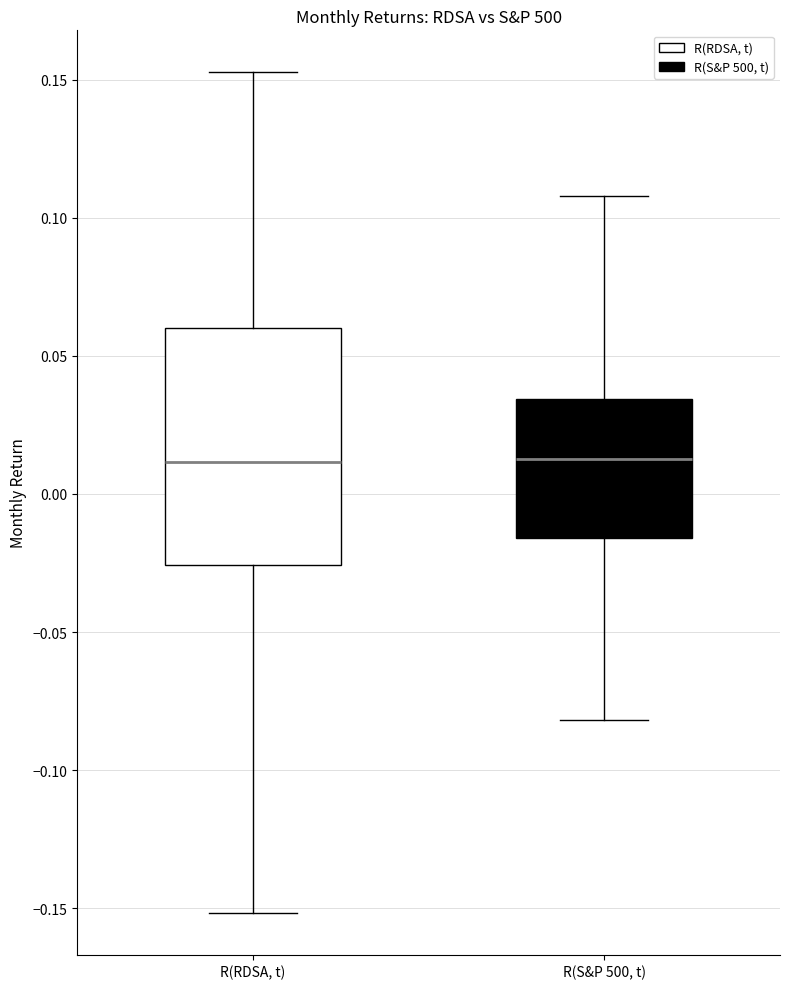

Reading left to right, transcribe this box plot: for each box, give where its median line is, the range the box spans, and where its two whiskers end, as read against the y-axis. The values are not printed on the chart, so give them approximately, as read against the axis.

R(RDSA, t): median 0.010, box -0.025 to 0.060, whiskers -0.150 to 0.155
R(S&P 500, t): median 0.015, box -0.015 to 0.035, whiskers -0.080 to 0.110